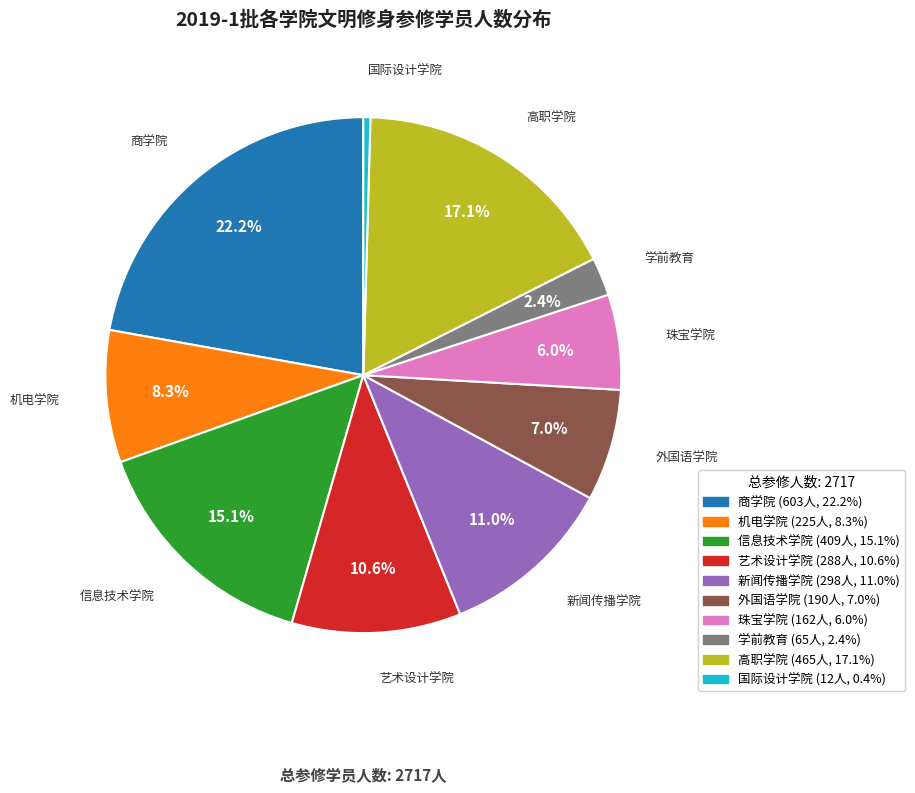

What portion of the pie excludes 学前教育?

97.6%